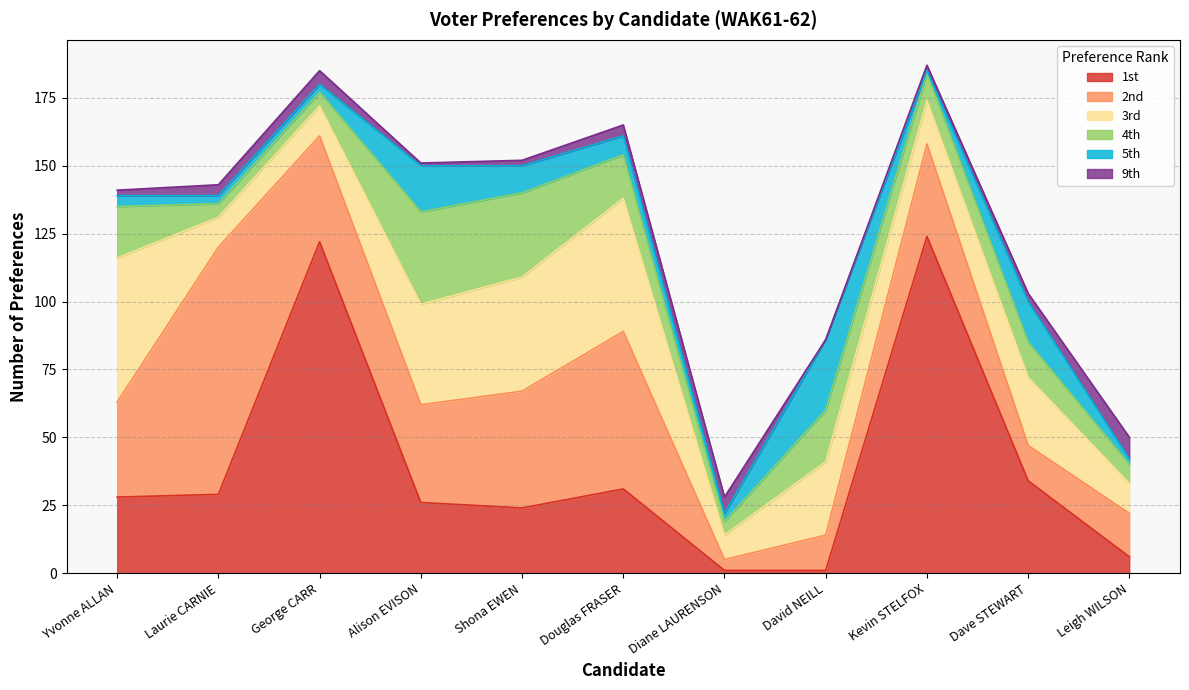

At Douglas FRASER, list the series in order from smallest to largest.

9th, 5th, 4th, 1st, 3rd, 2nd